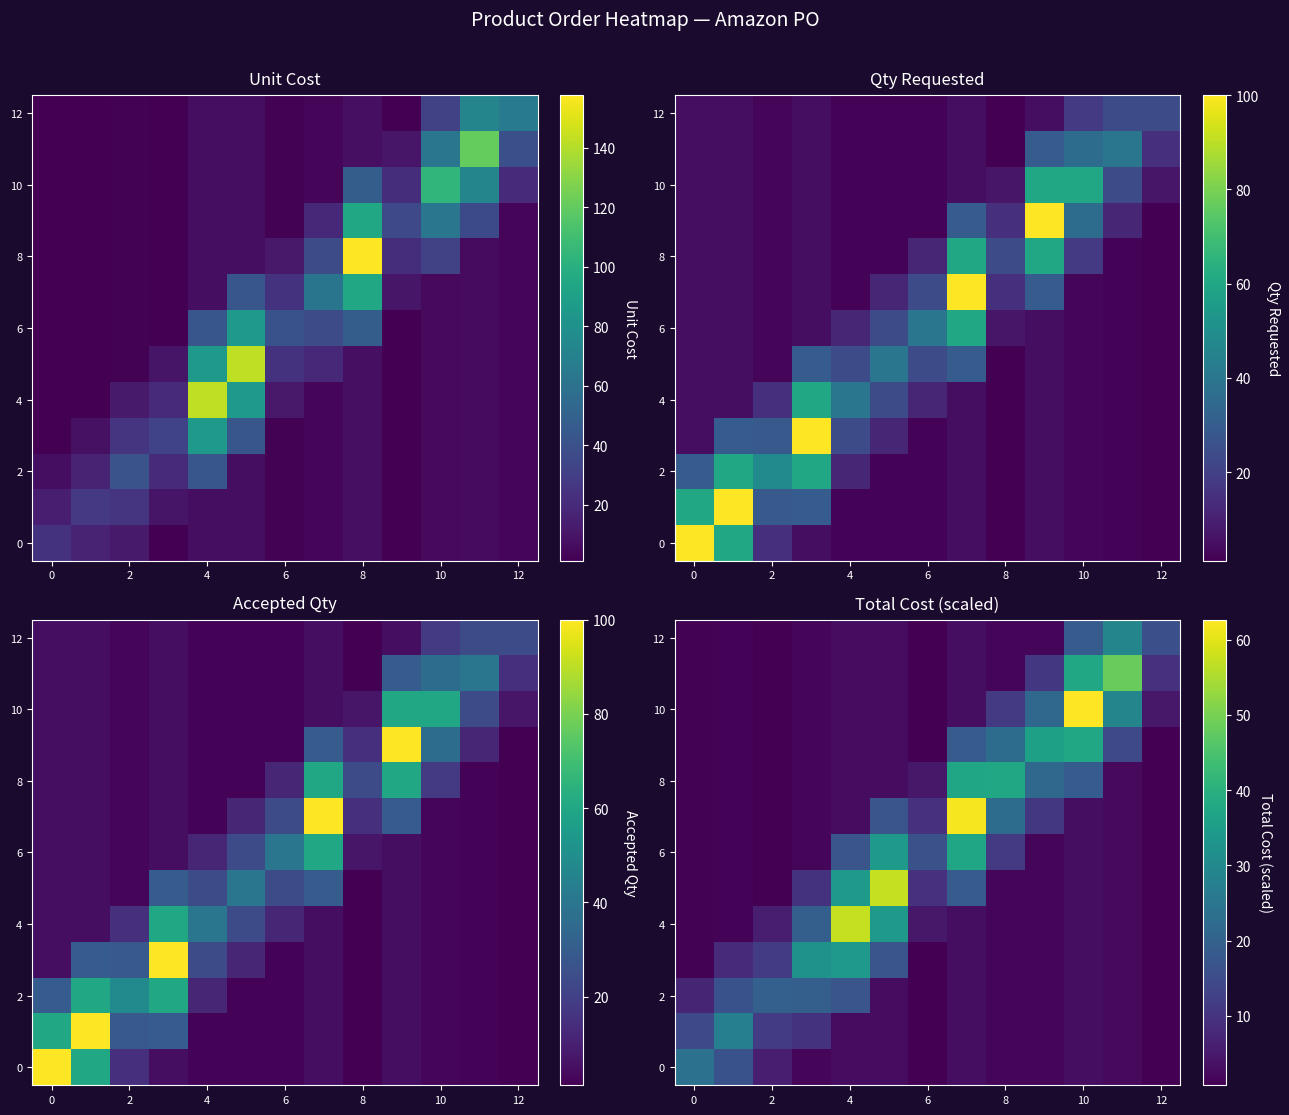

What is the total value across all series at 7?

198.0